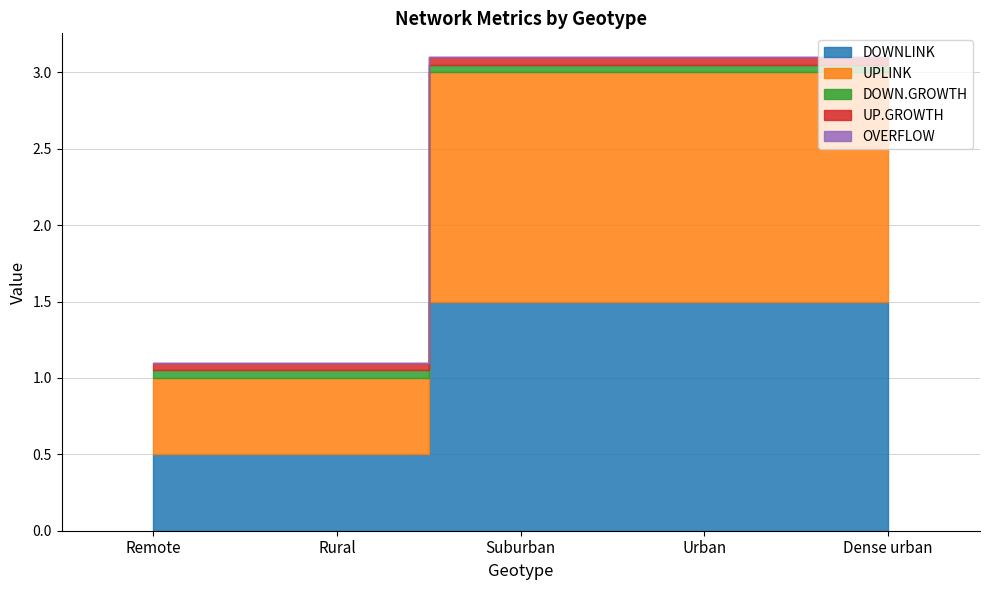

At which category does the chart reach its peak across all series?

Suburban